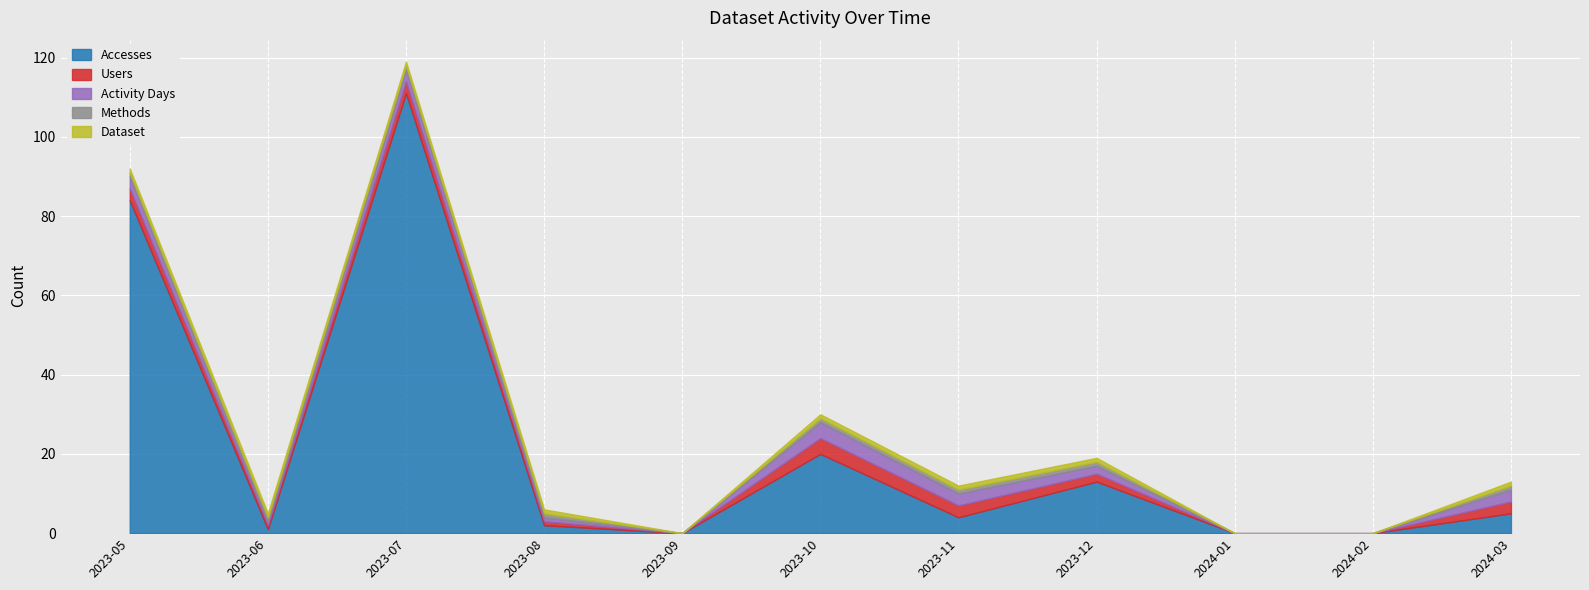

Is it true that Accesses equals 20 at 2023-10?

True